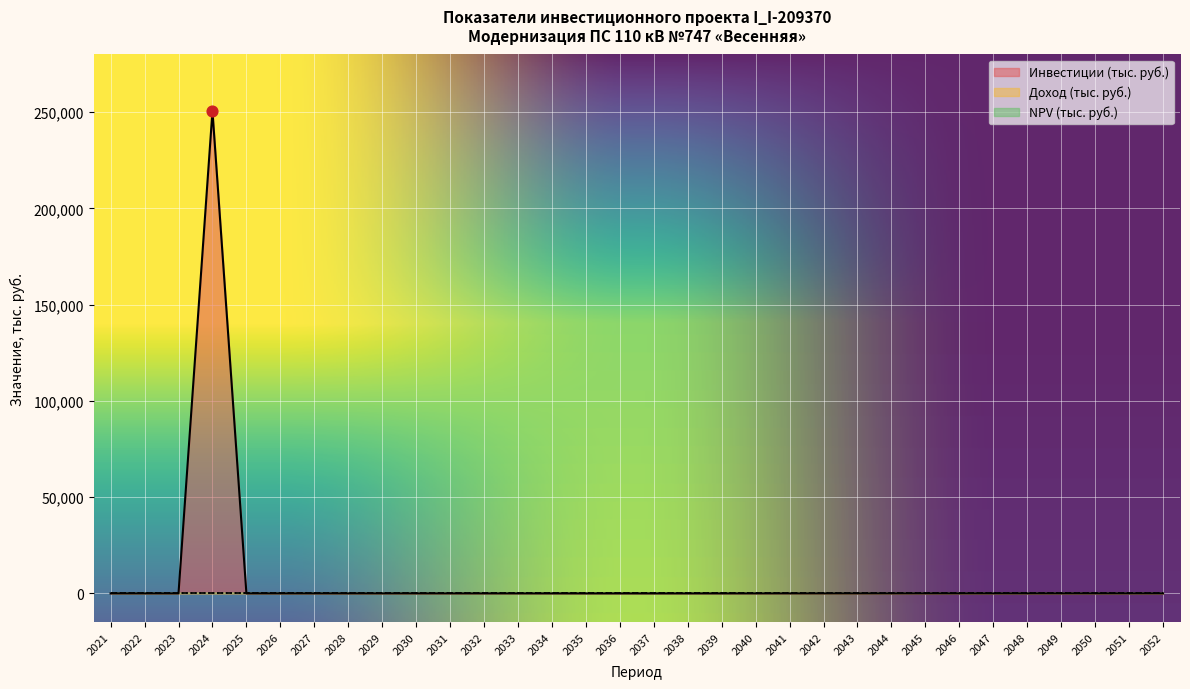

Which series has the largest Y range (max minus min)?

Инвестиции (тыс. руб.)